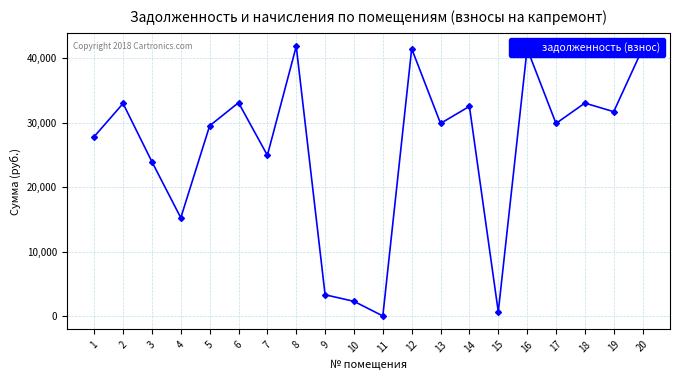

What is the value of the 16th point from the left?

41496.4